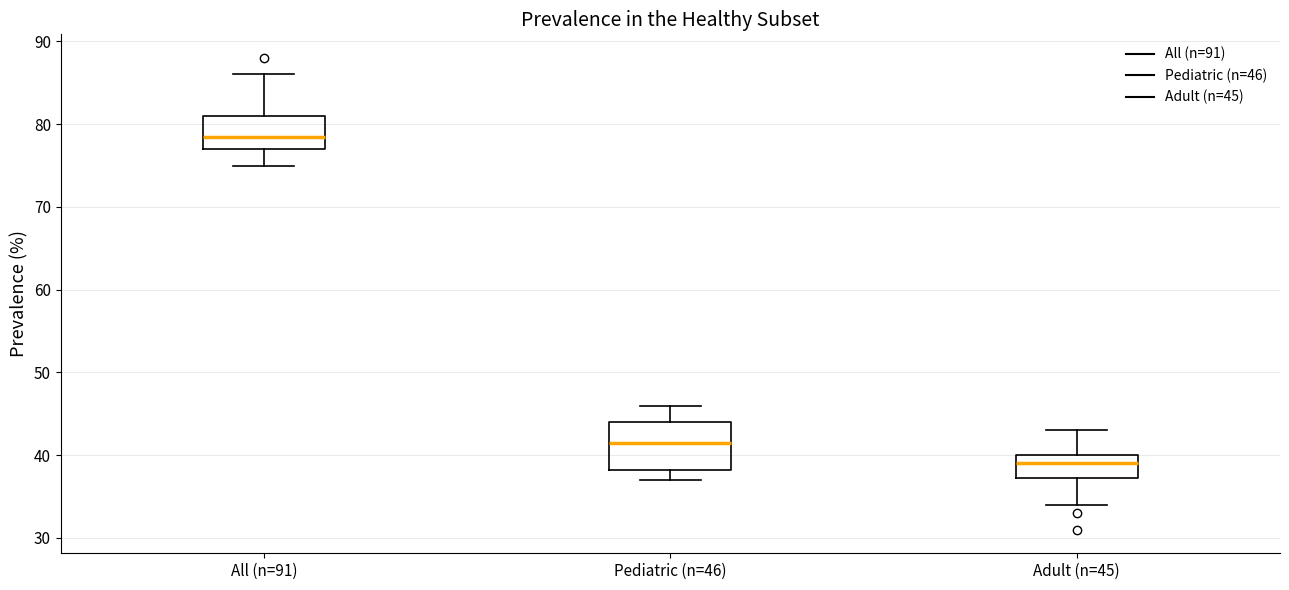

Which box has the highest median line?

All (n=91)